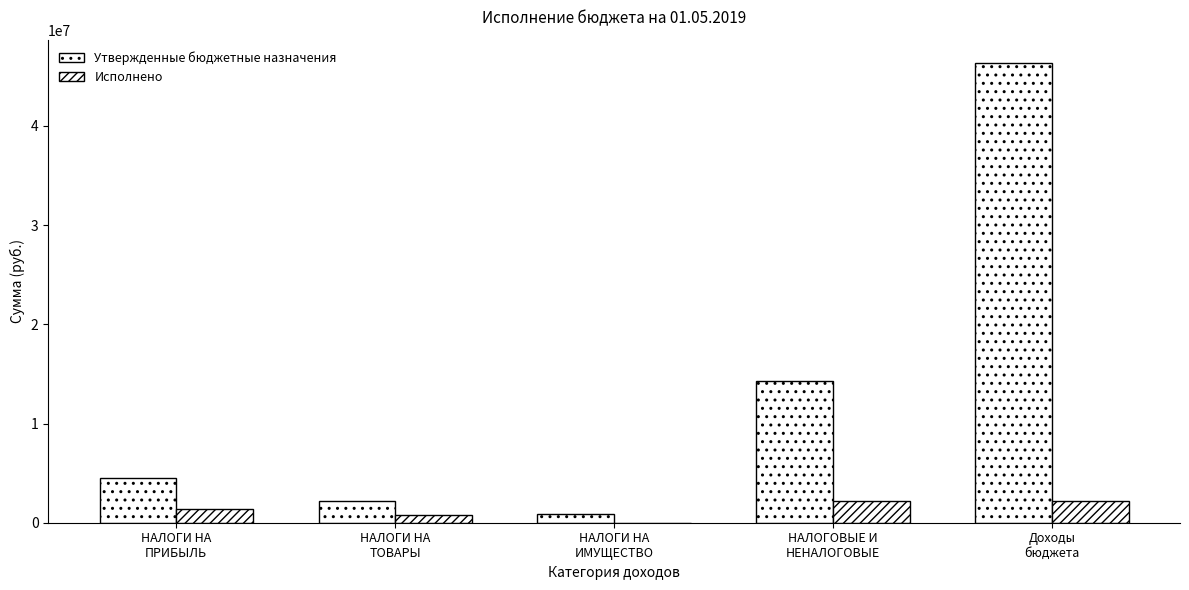

What position from the right is Доходы
бюджета?

1